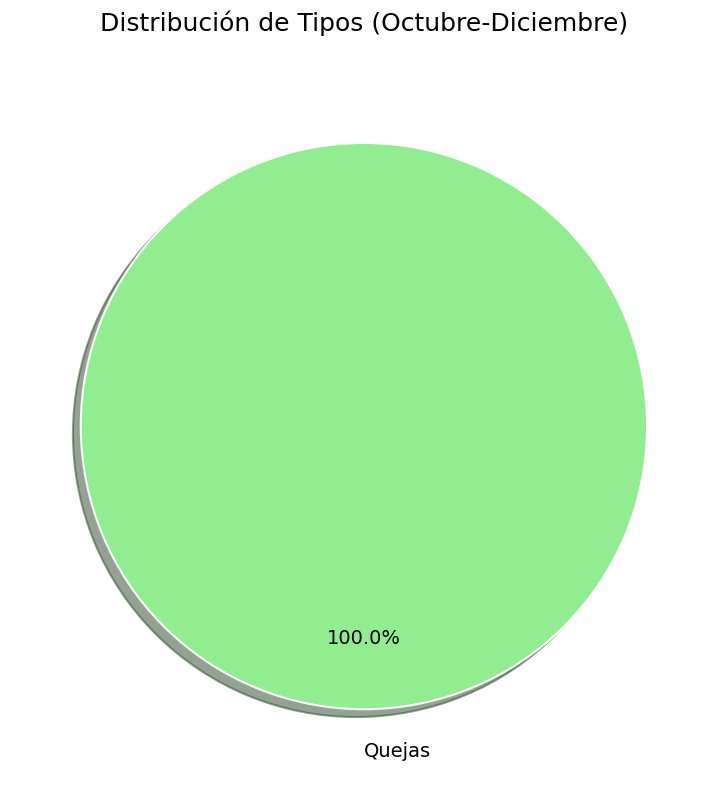

Which slice represents more than half of the pie?

Quejas